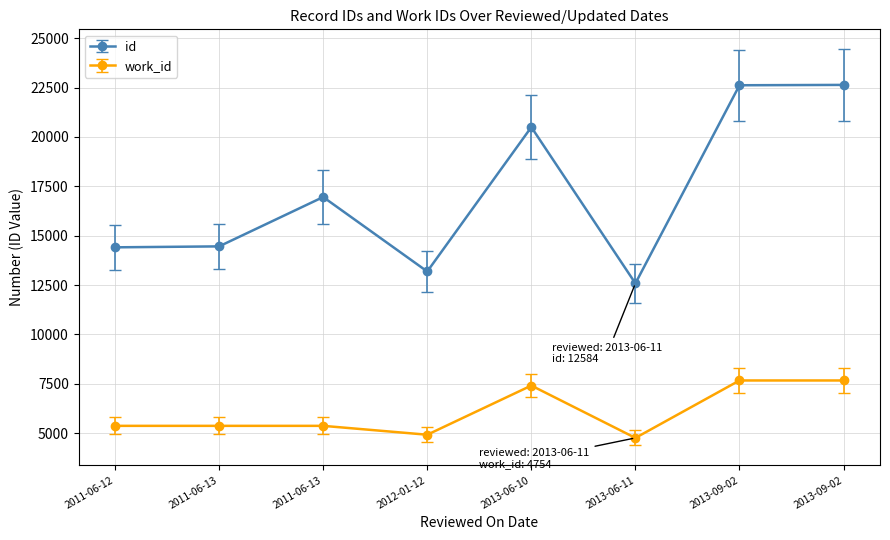

How many distinct data groups are displayed?

2